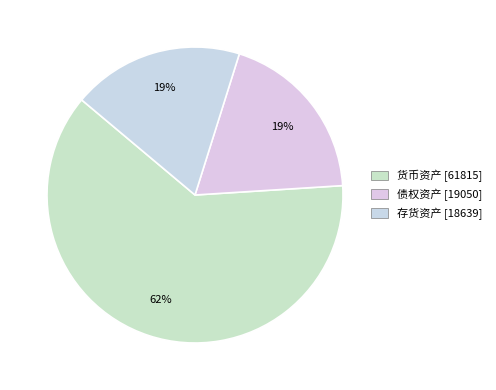

Count the number of slices in the pie.

3